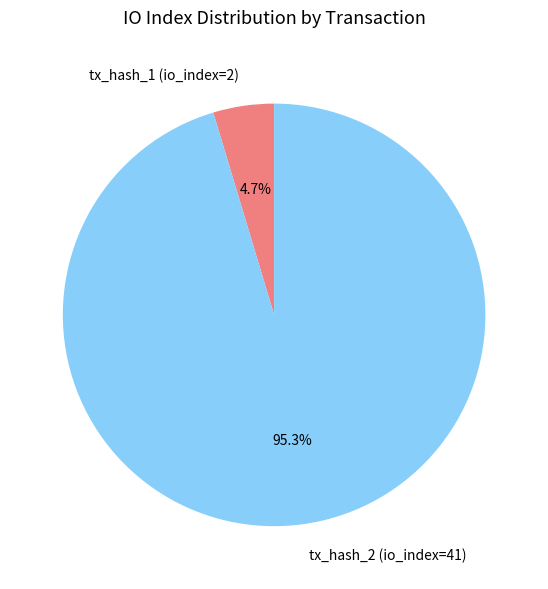

Rank the categories by value from lowest to highest.

tx_hash_1 (io_index=2), tx_hash_2 (io_index=41)